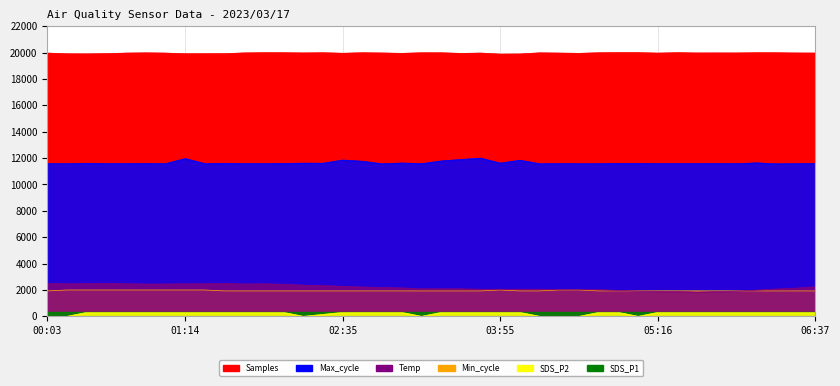

What is the value of the Max_cycle point at the 1st from the left?

11582.3